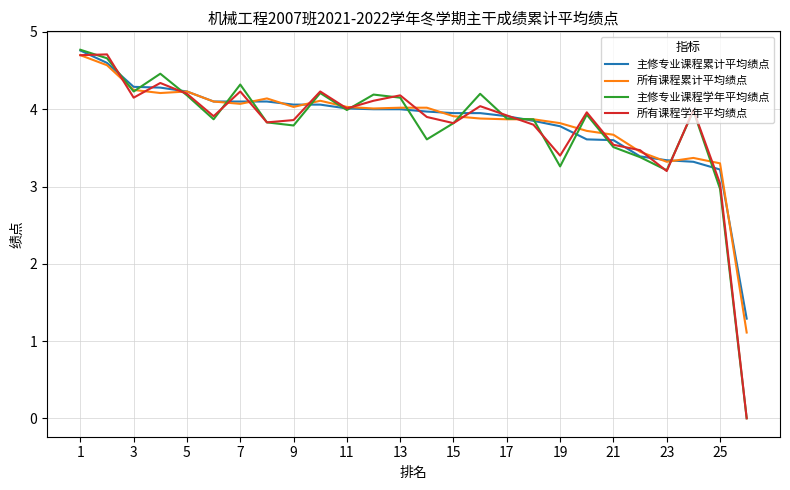

True or false: 所有课程累计平均绩点 has more than 0 interior local peaks.

True